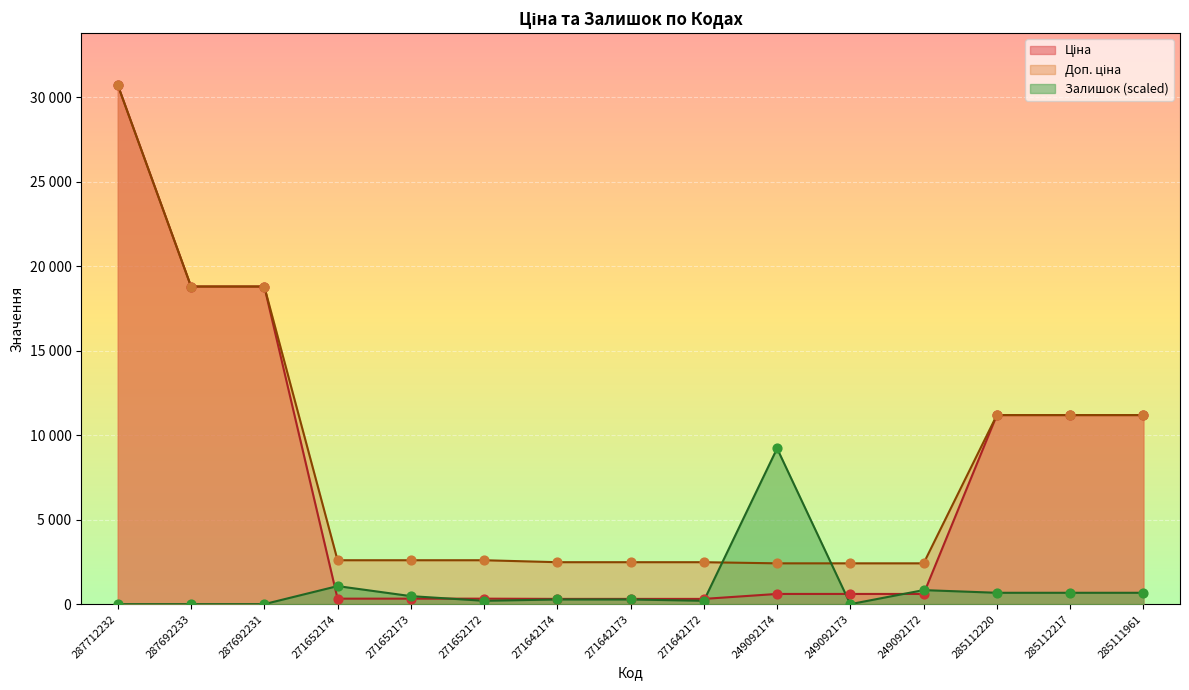

What is the total value across all series at 285112220?

23048.7